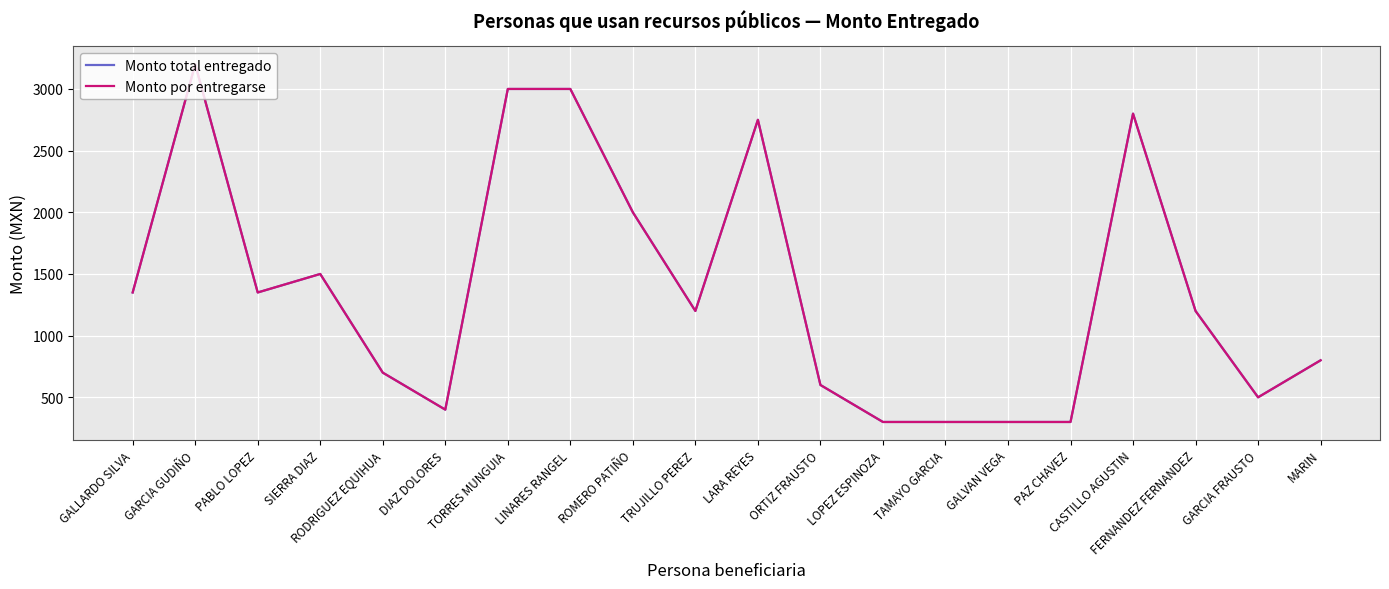

Does the chart have visible grid lines?

Yes